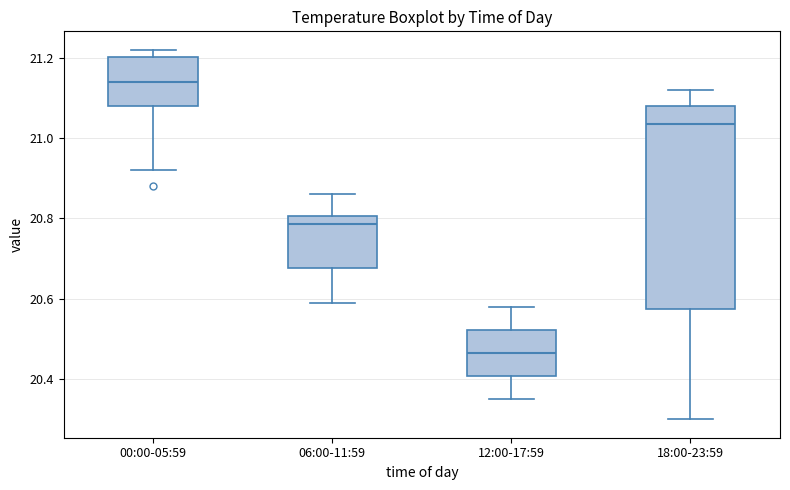

Comparing the boxes themselves (not the whiskers), which one is the tallest?

18:00-23:59